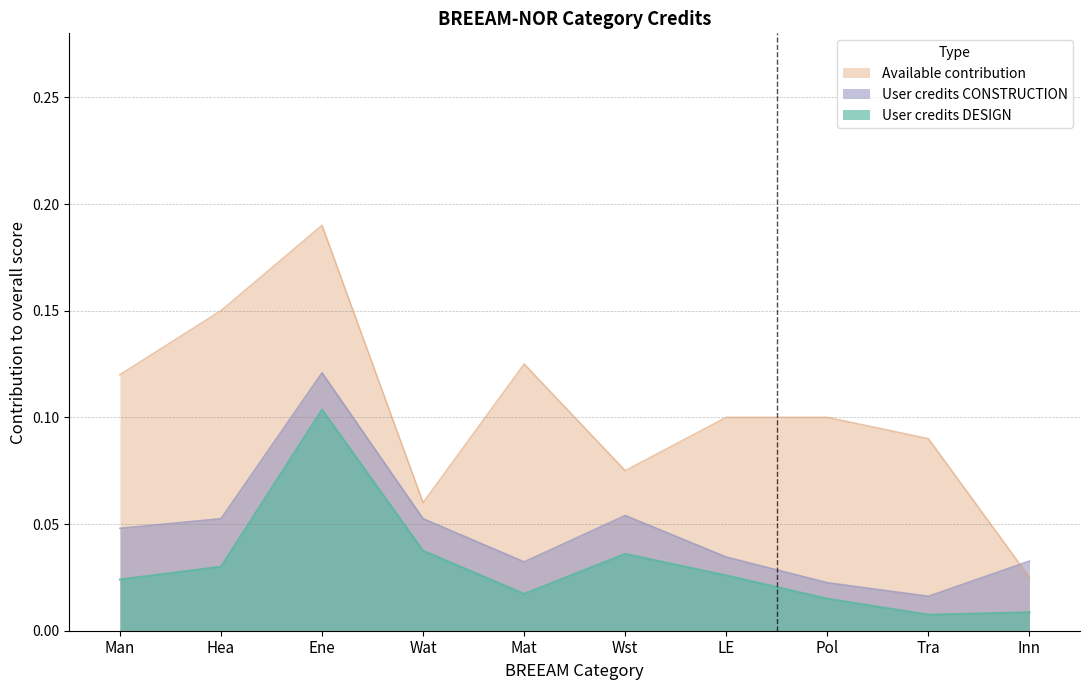

Which series has the largest total across all categories?

Available contribution